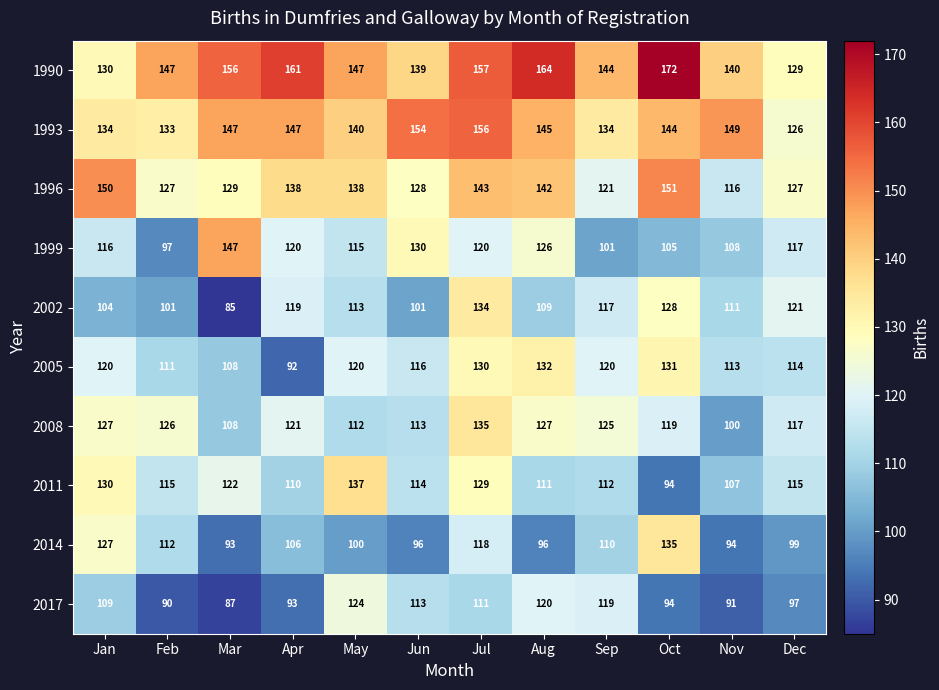

What is the average value of the 2011 series?

116